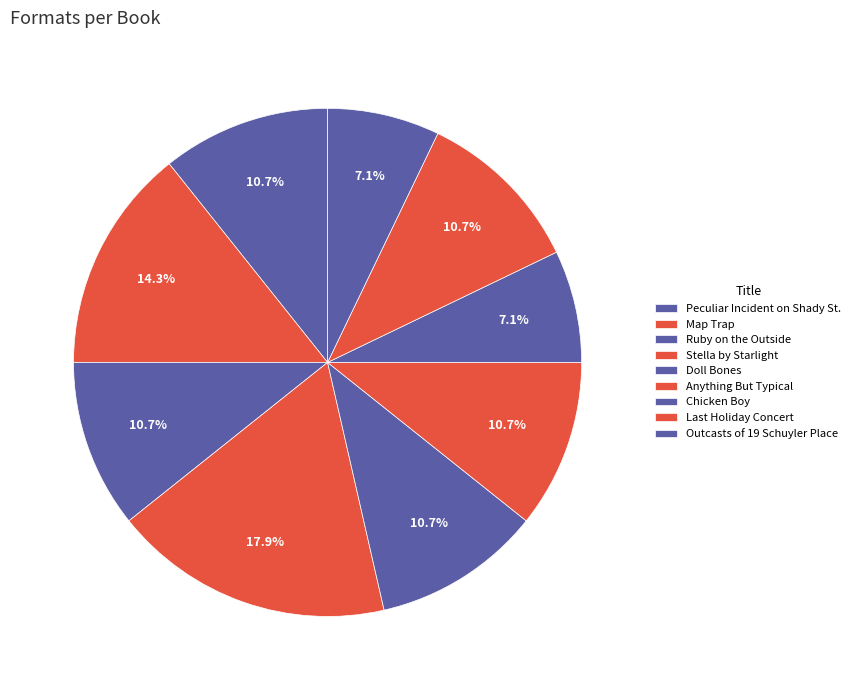

Combined, what portion of the pie is Ruby on the Outside and Chicken Boy?

17.9%